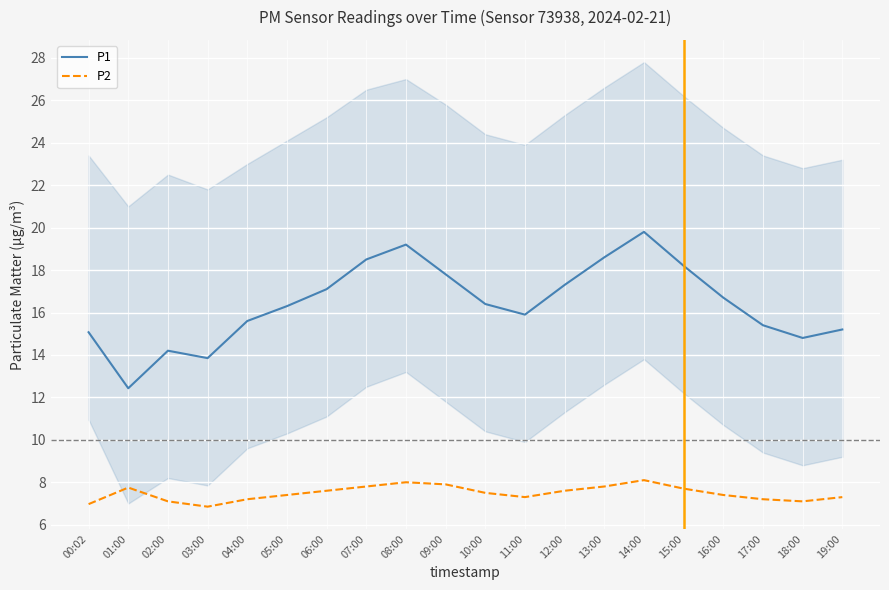

What is the approximate value of P2 at 11:00?

7.3